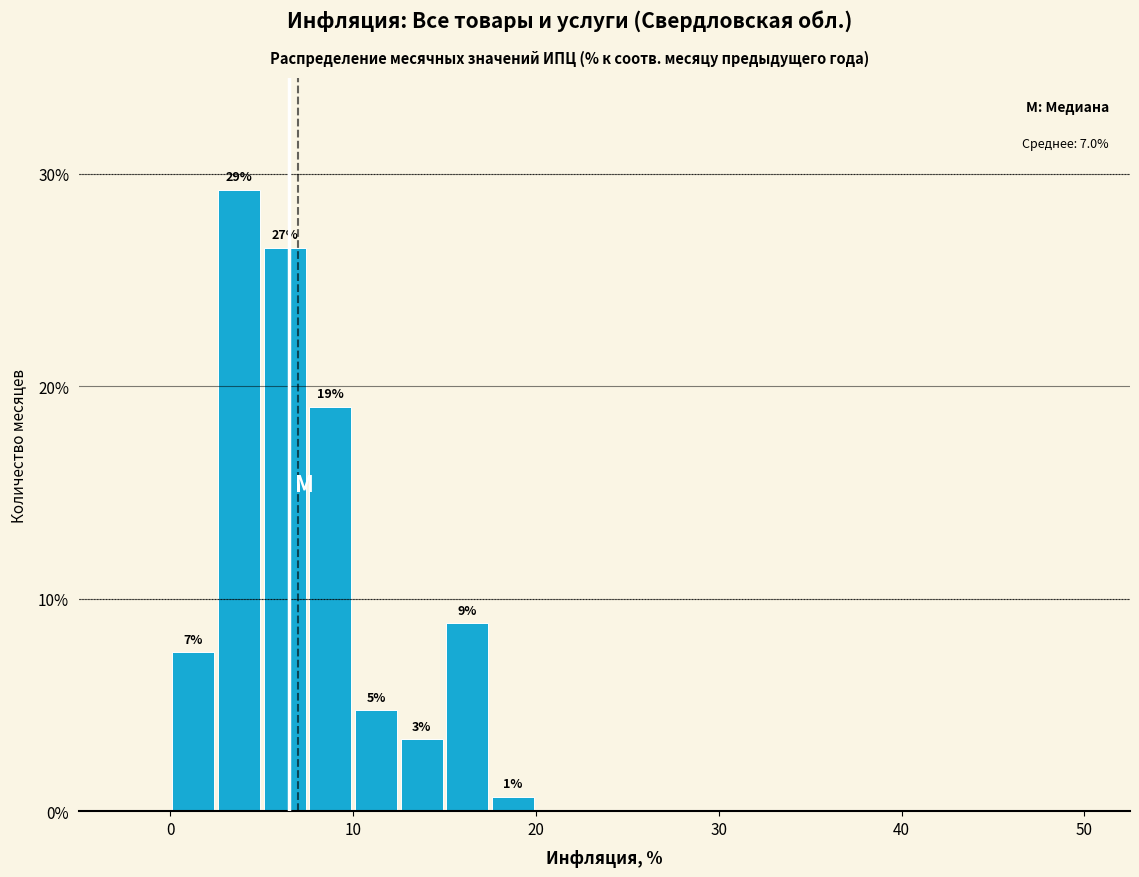

Read against the x-axis, roughly where is the centre of the tallest bar?

4